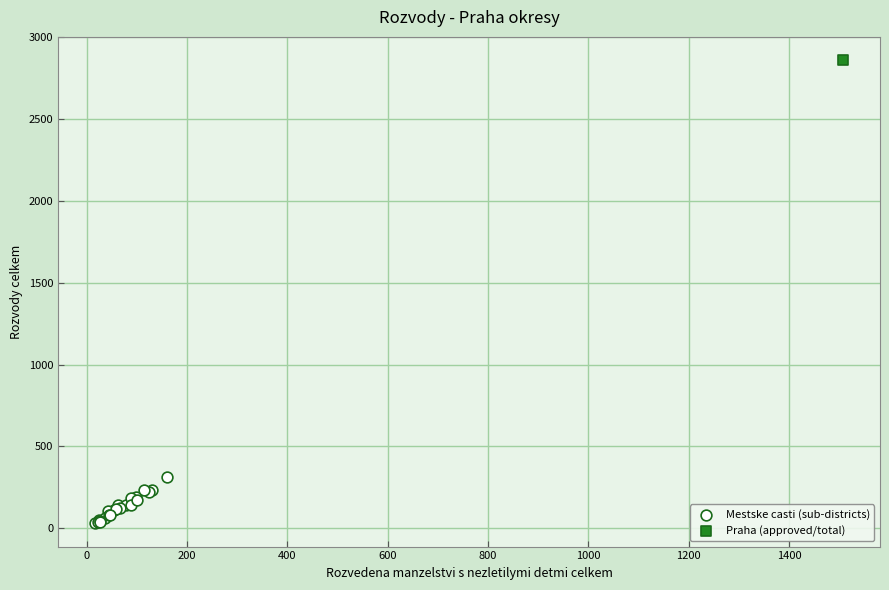

What are all the series names shown in the legend?

Mestske casti (sub-districts), Praha (approved/total)